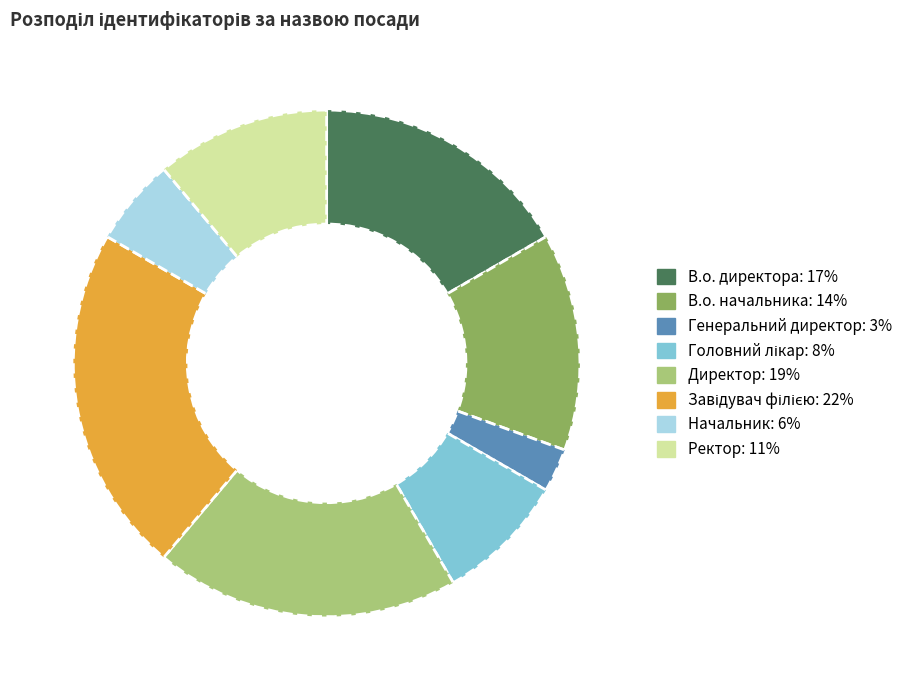

Is the sum of В.о. начальника and Ректор greater than half?

No